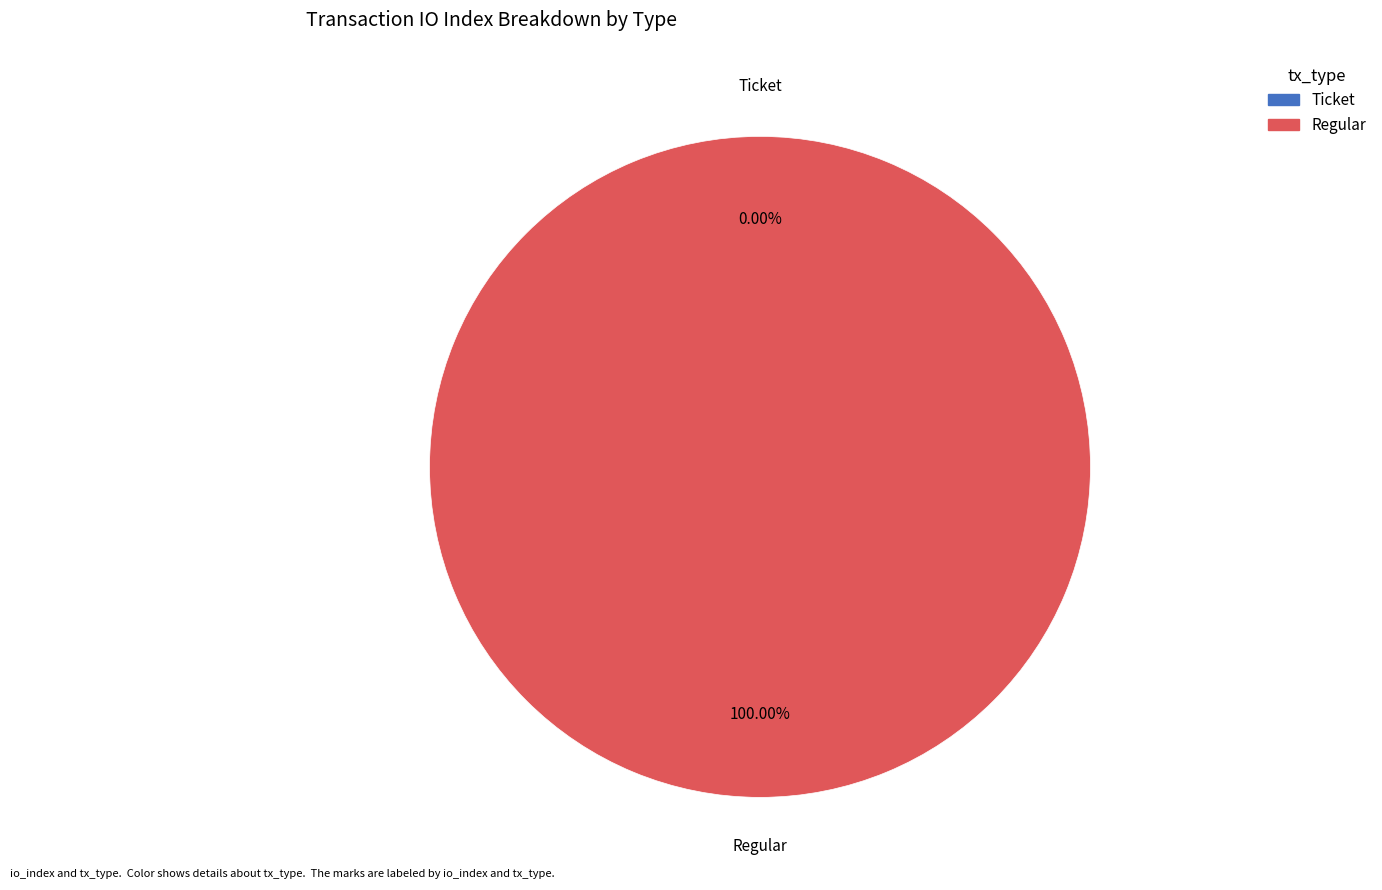

How many segments does this pie chart have?

2